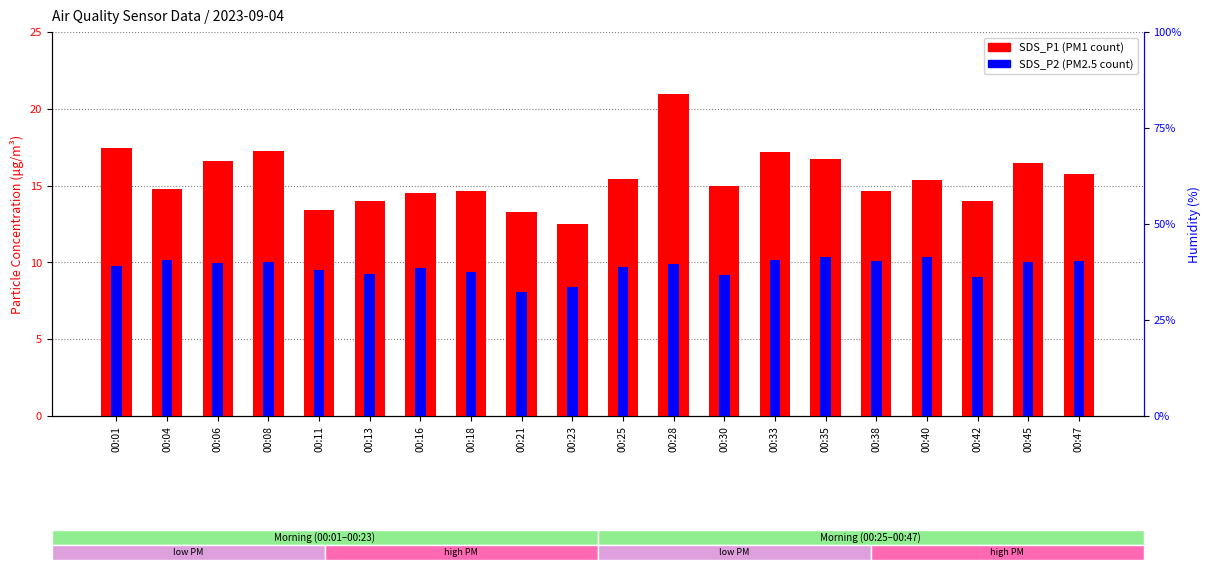

What is the smallest value displayed?

8.1